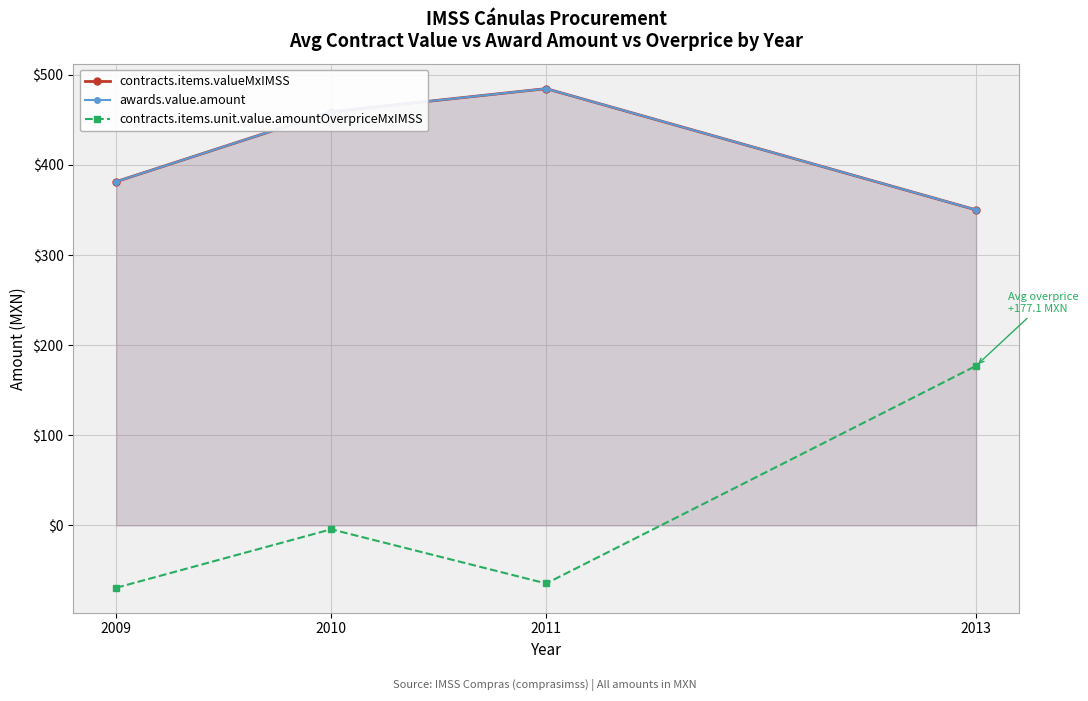

What is the maximum value for contracts.items.unit.value.amountOverpriceMxIMSS?

177.1